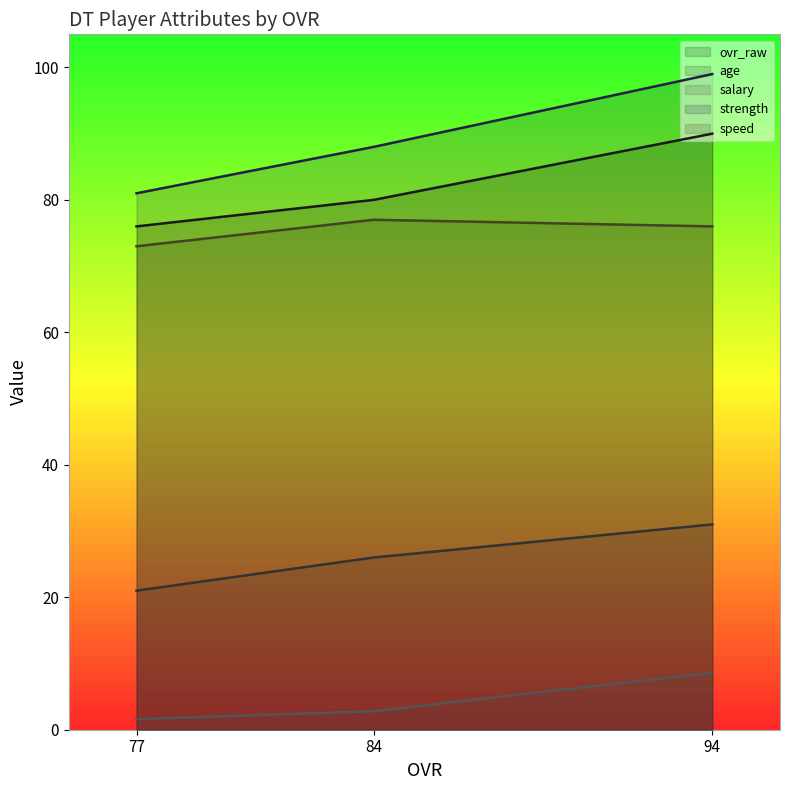

The strength series shows 19.7 at 84. True or false?

False